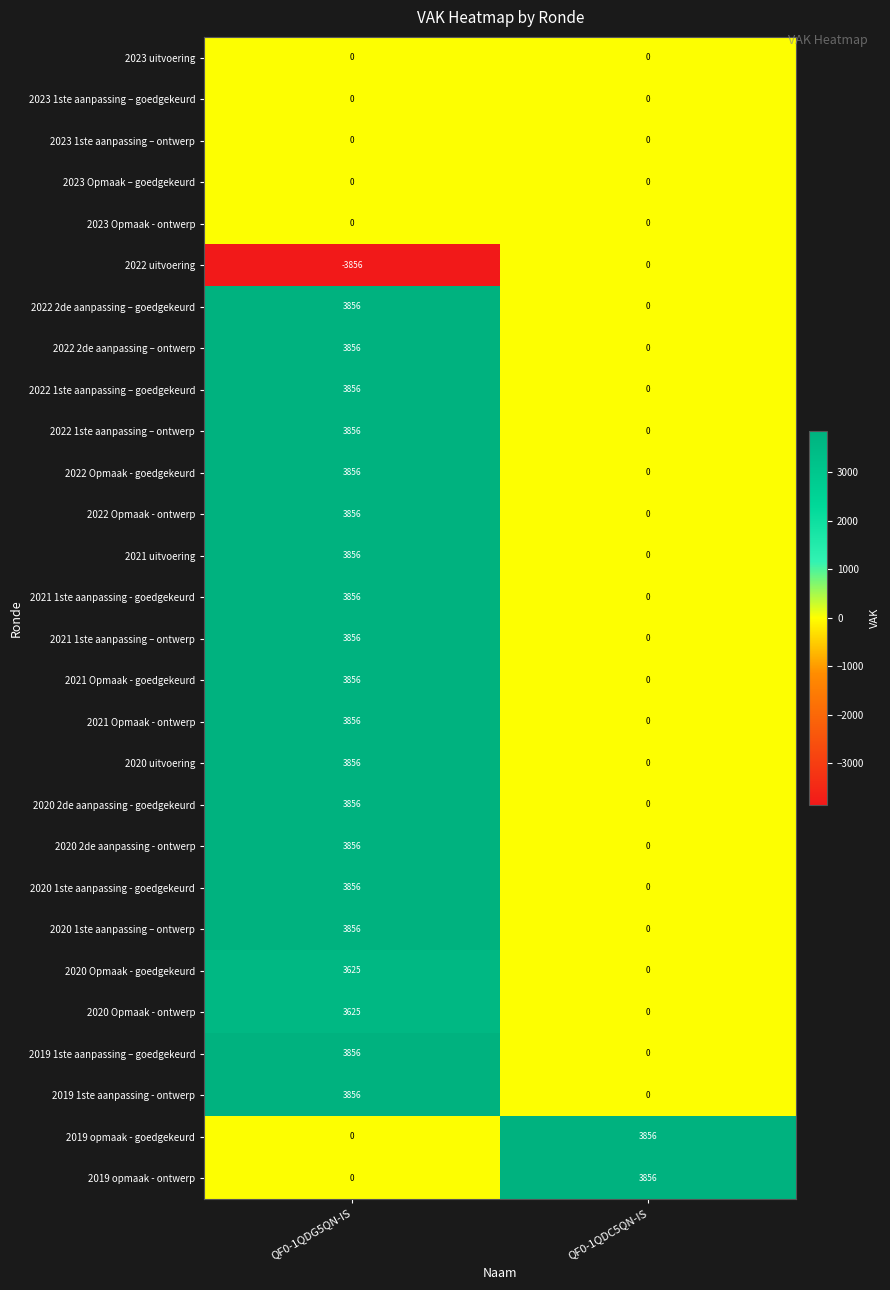

How many values in the 2020 2de aanpassing - goedgekeurd series are below 3856?

1